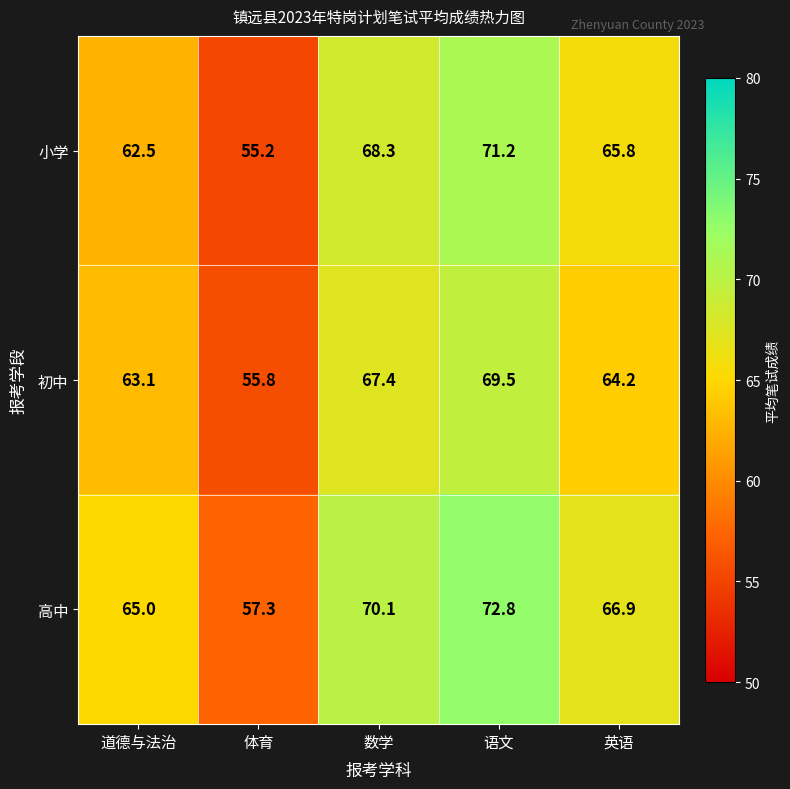

Reading left to right, transcribe all the data shown in this chart.

小学: 62.5	55.2	68.3	71.2	65.8
初中: 63.1	55.8	67.4	69.5	64.2
高中: 65.0	57.3	70.1	72.8	66.9